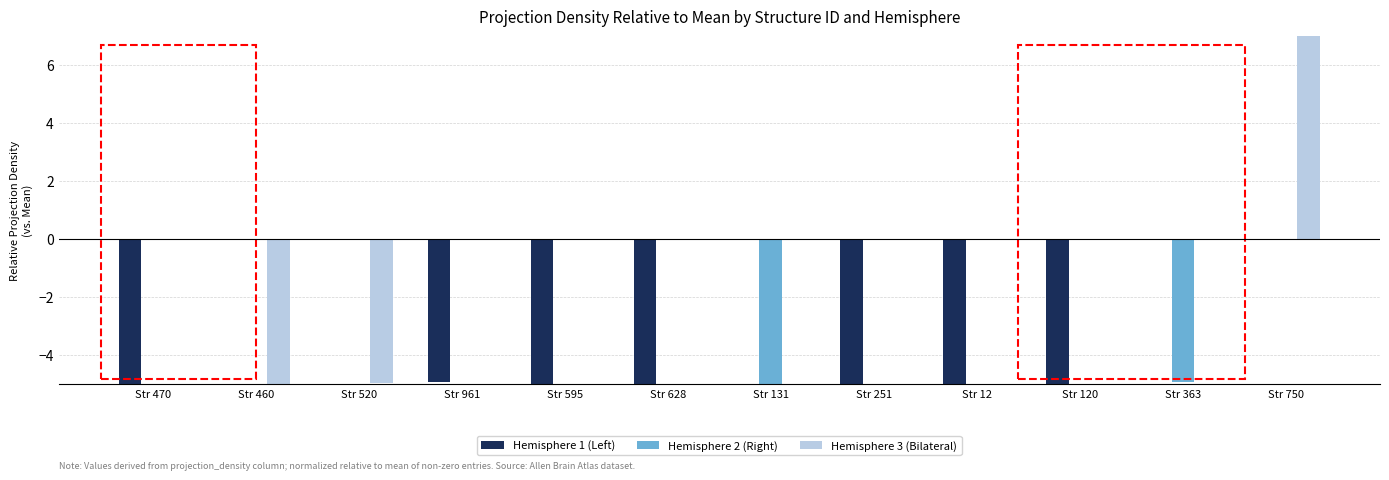

How many bars are there in each group?

3